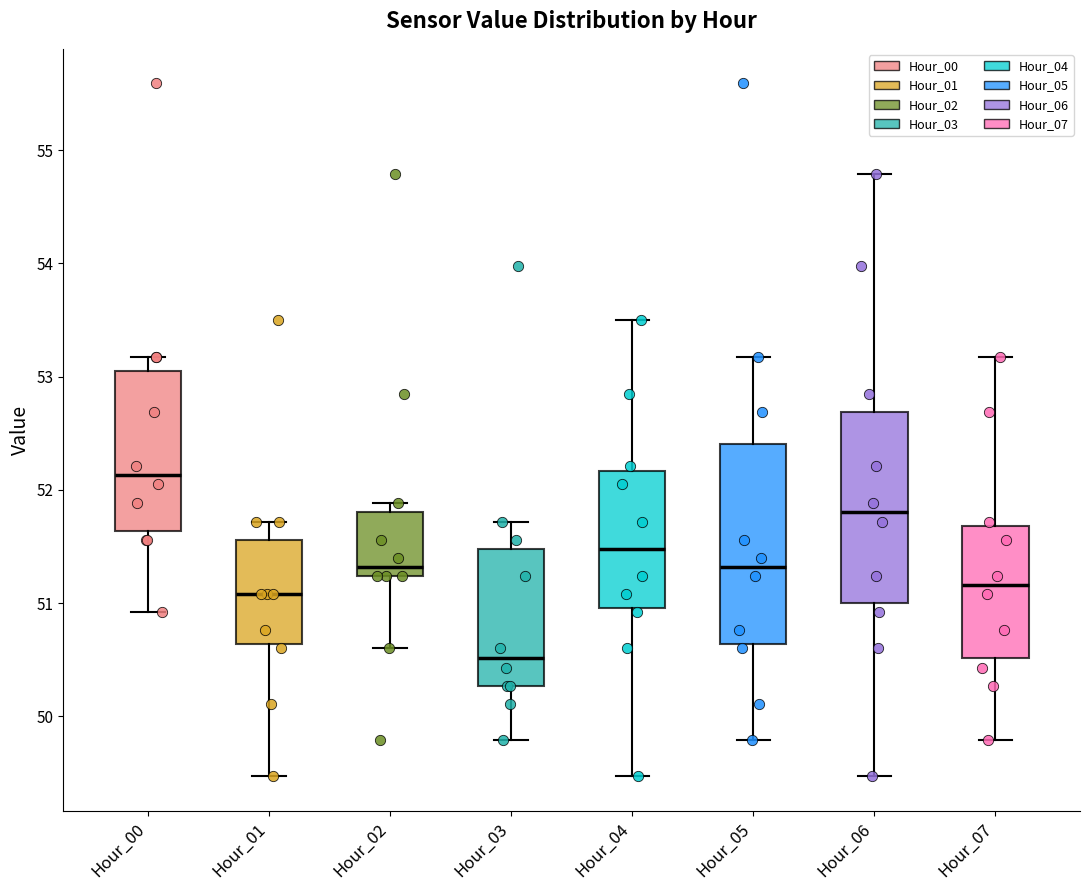

Which box's median line is the highest?

Hour_00